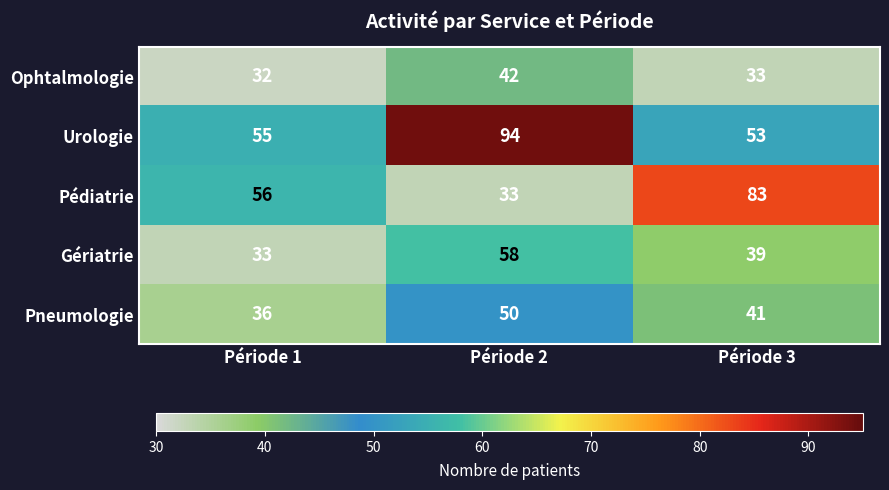

At how many categories does at least one series exceed 37?

3